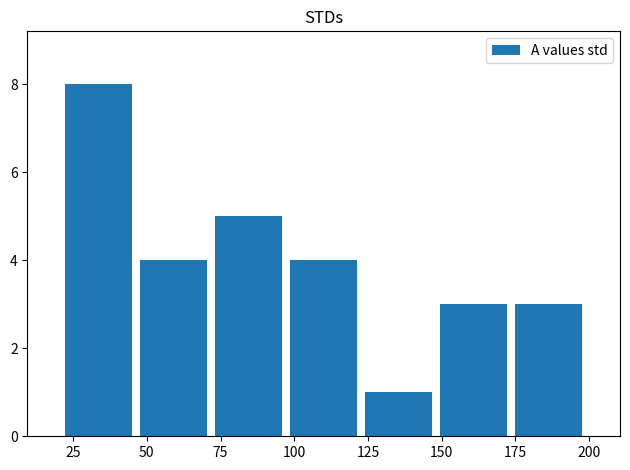

The chart shows a value of 2 at 50. True or false?

False